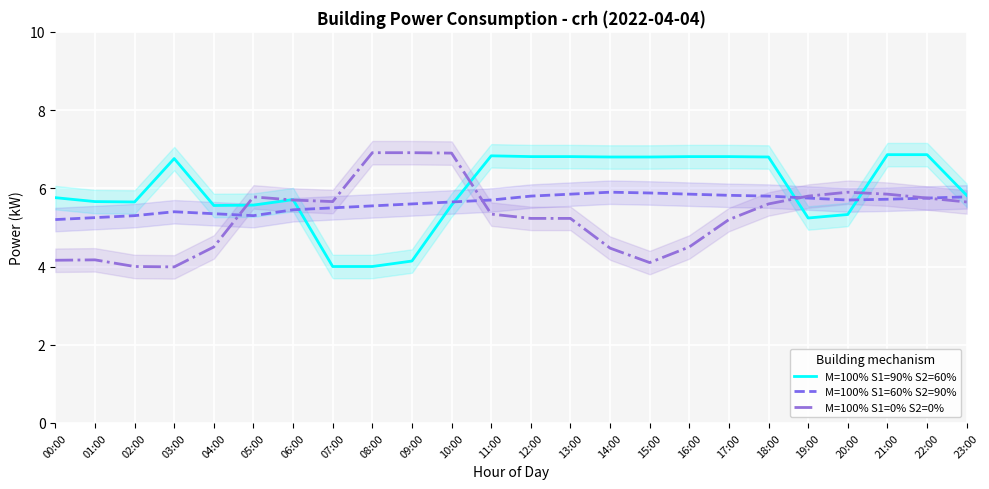

Between 03:00 and 10:00, which series saw the biggest shift?

M=100% S1=0% S2=0%